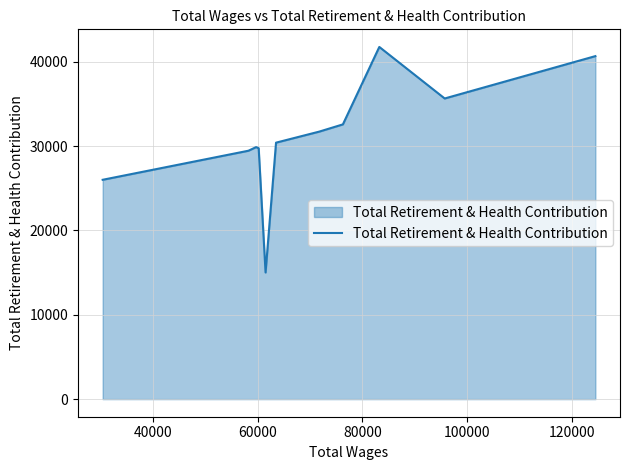

What is the maximum value shown in the chart?

41751